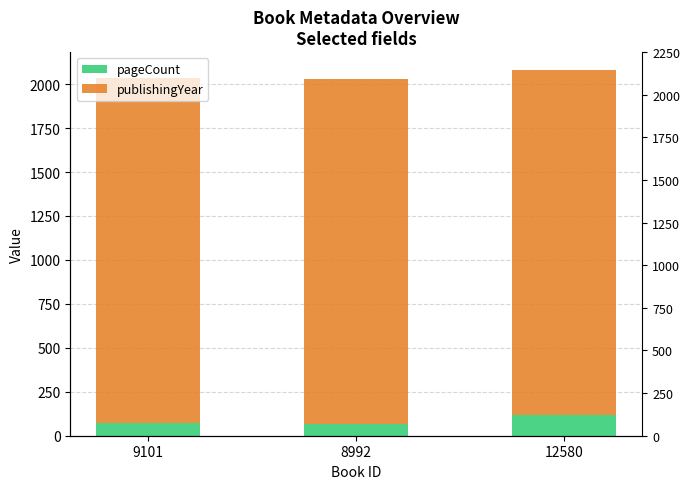

What are all the series names shown in the legend?

pageCount, publishingYear